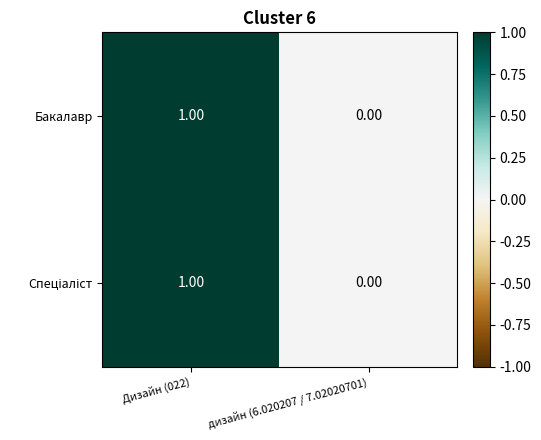

At which category is the sum across all series the highest?

Дизайн (022)